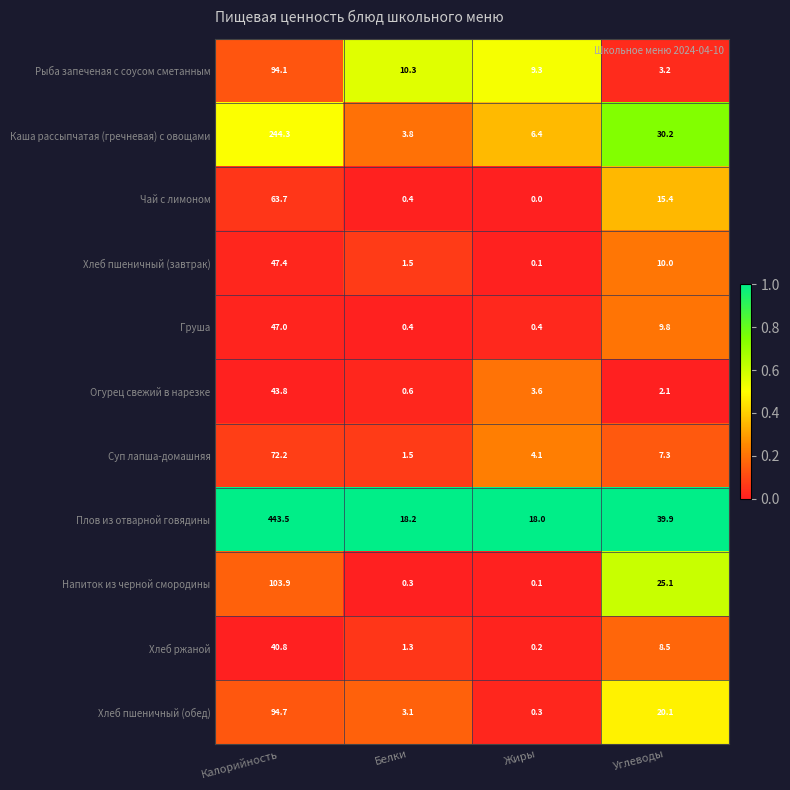

Rank the series by their maximum value, from lowest to highest.

Хлеб ржаной, Огурец свежий в нарезке, Груша, Хлеб пшеничный (завтрак), Чай с лимоном, Суп лапша-домашняя, Рыба запеченая с соусом сметанным, Хлеб пшеничный (обед), Напиток из черной смородины, Каша рассыпчатая (гречневая) с овощами, Плов из отварной говядины